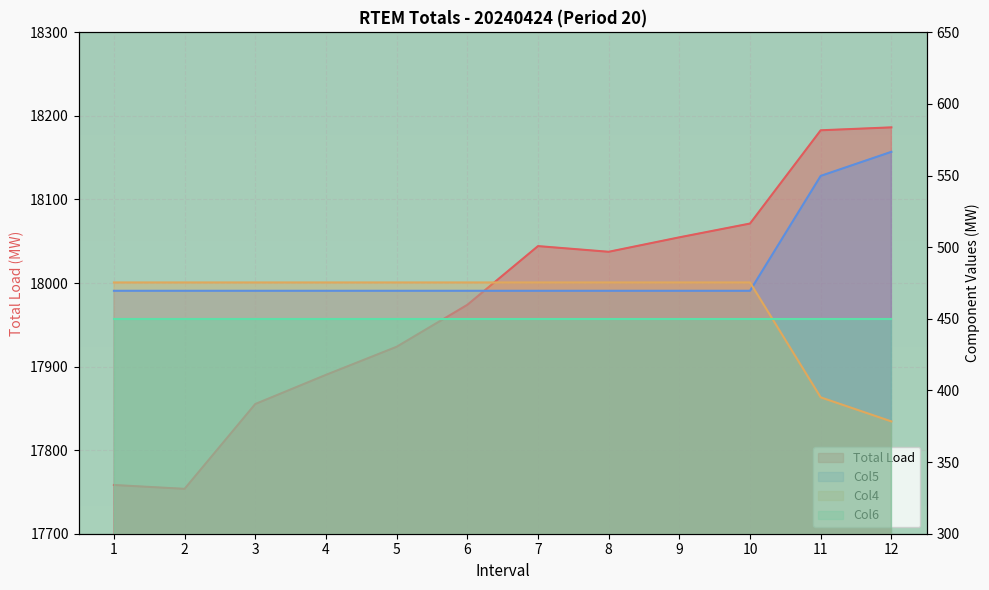

Count the number of categories in the chart.

12